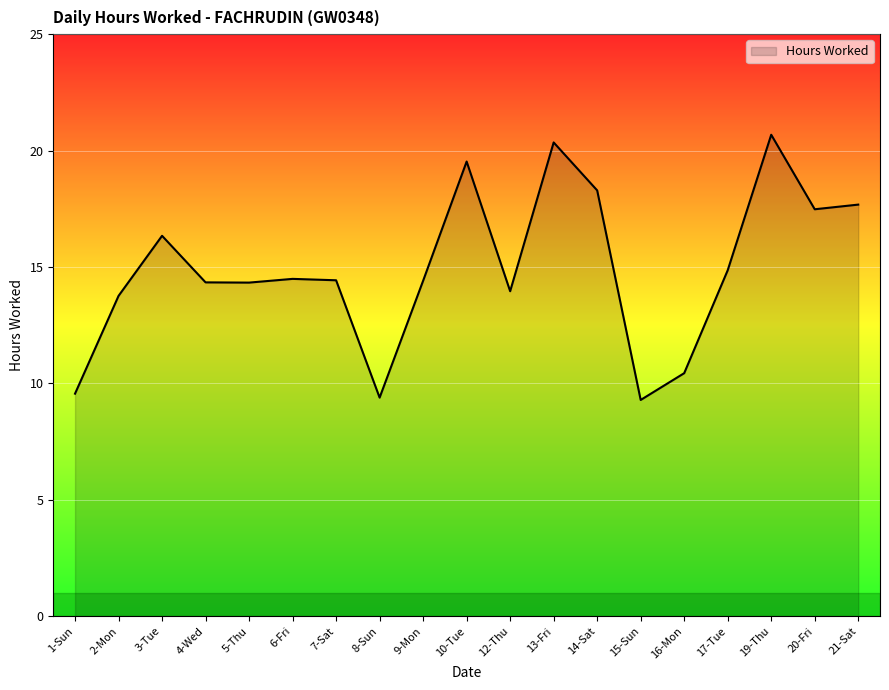

The chart shows a value of 7.3 at 20-Fri. True or false?

False